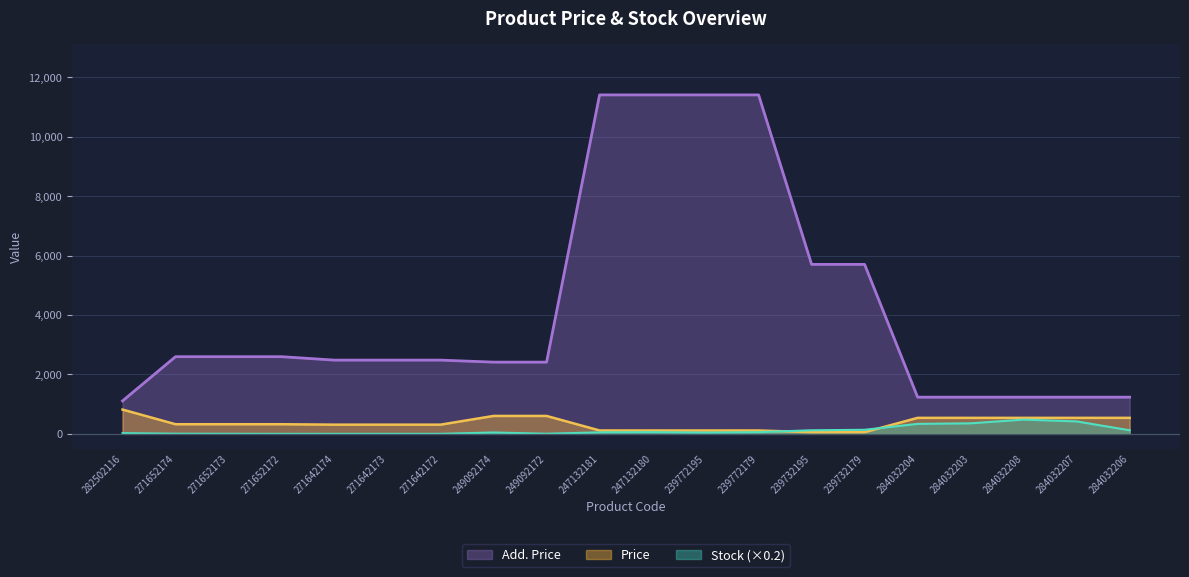

Is it true that Stock equals 7.4 at 249092172?

False